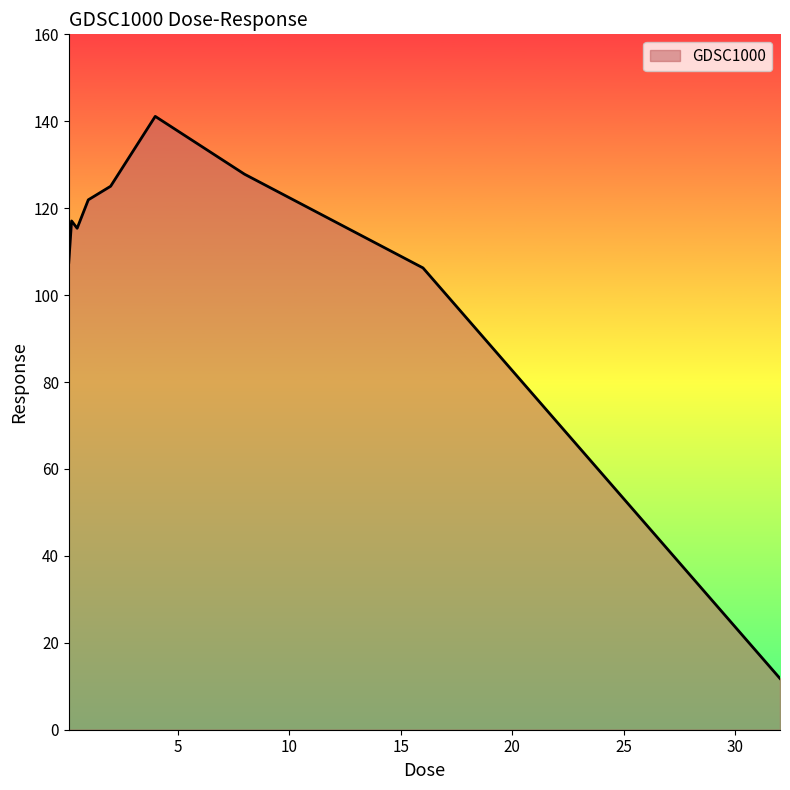

What is the difference between the maximum and minimum values?

129.3